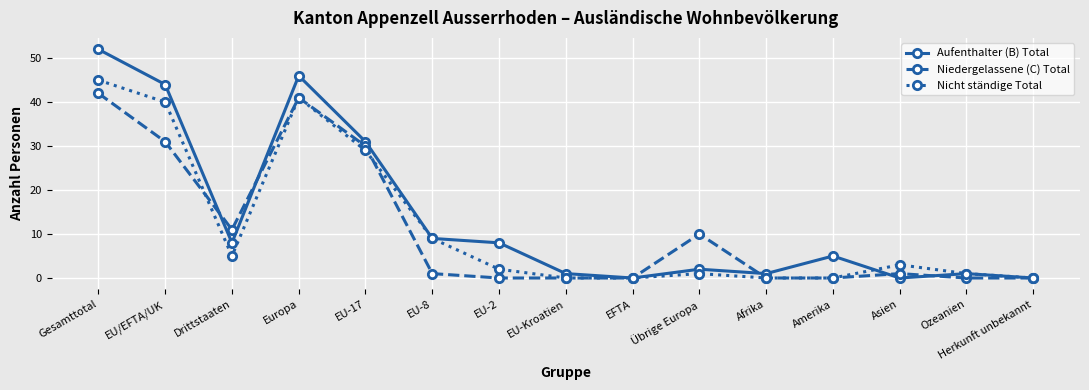

What is the sum of the Aufenthalter (B) Total values at EU-17 and Ozeanien?

32